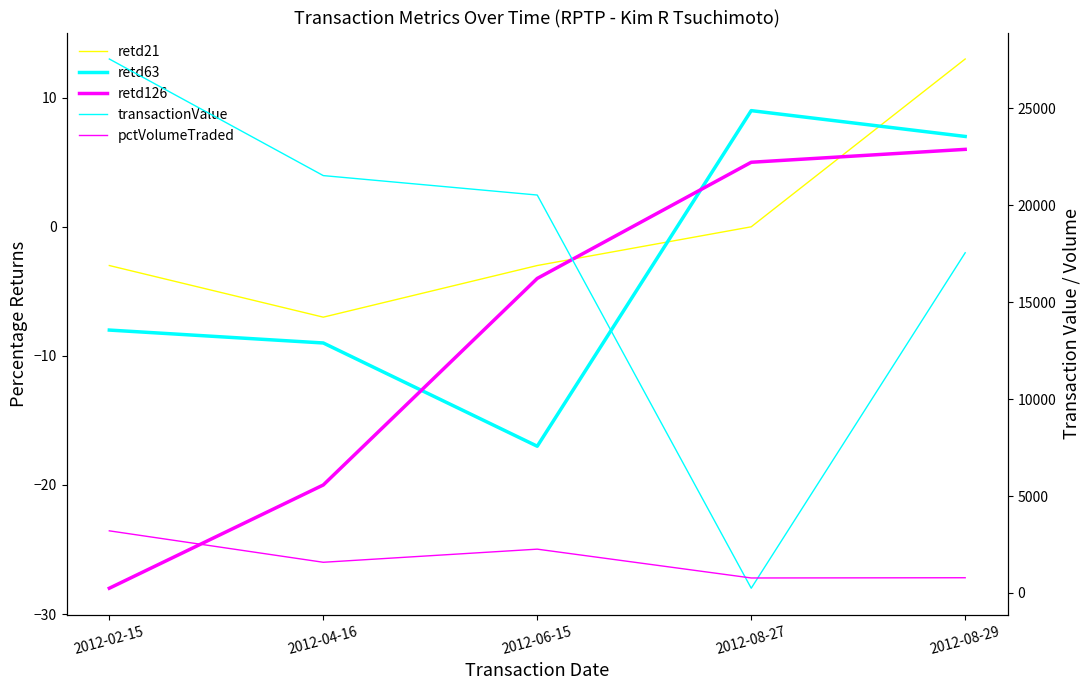

Which series changed the most between 2012-06-15 and 2012-08-29?

transactionValue